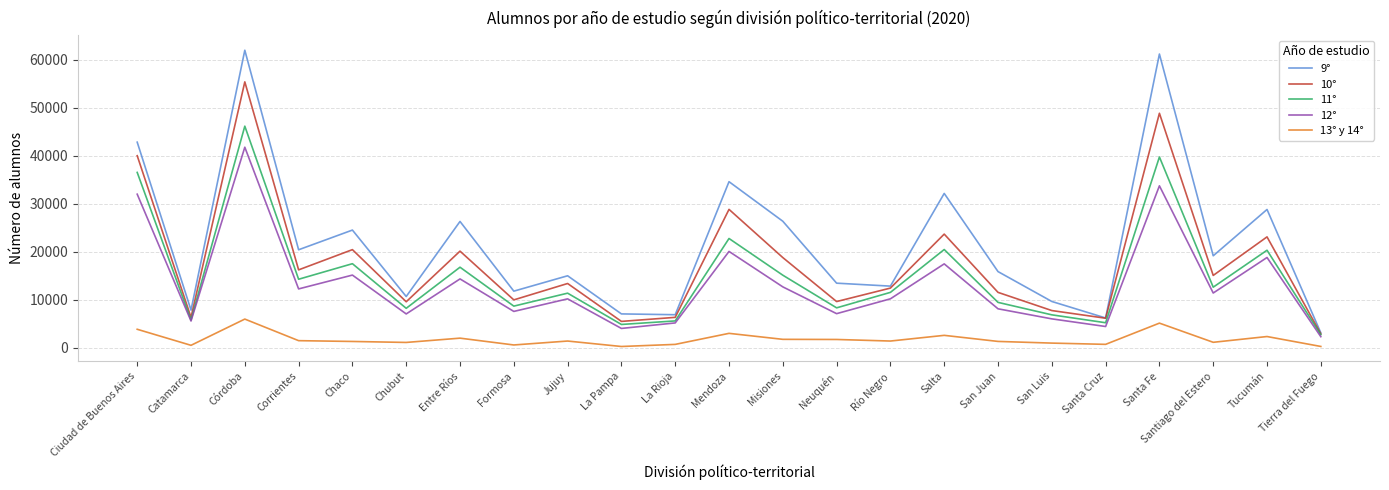

At which category does the chart reach its peak across all series?

Córdoba